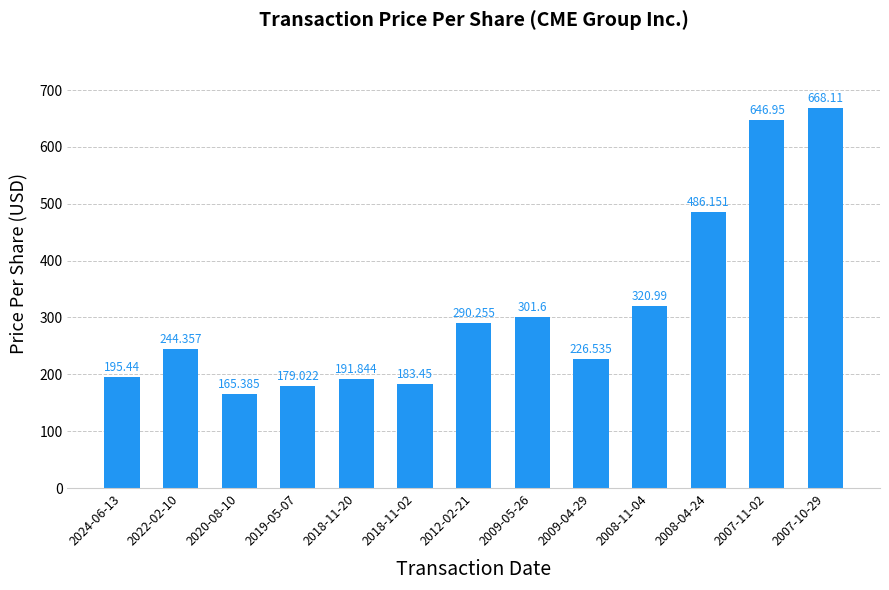

Which has a higher value, 2009-05-26 or 2008-11-04?

2008-11-04